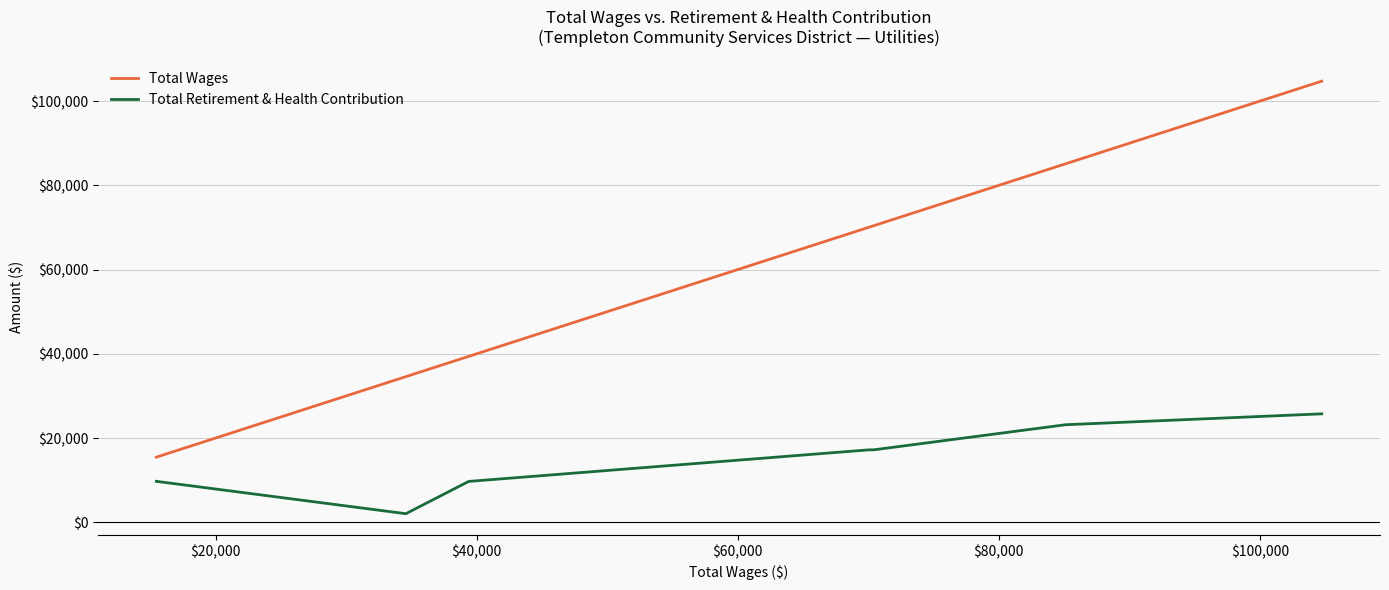

Which series has the largest range (max minus min)?

Total Wages